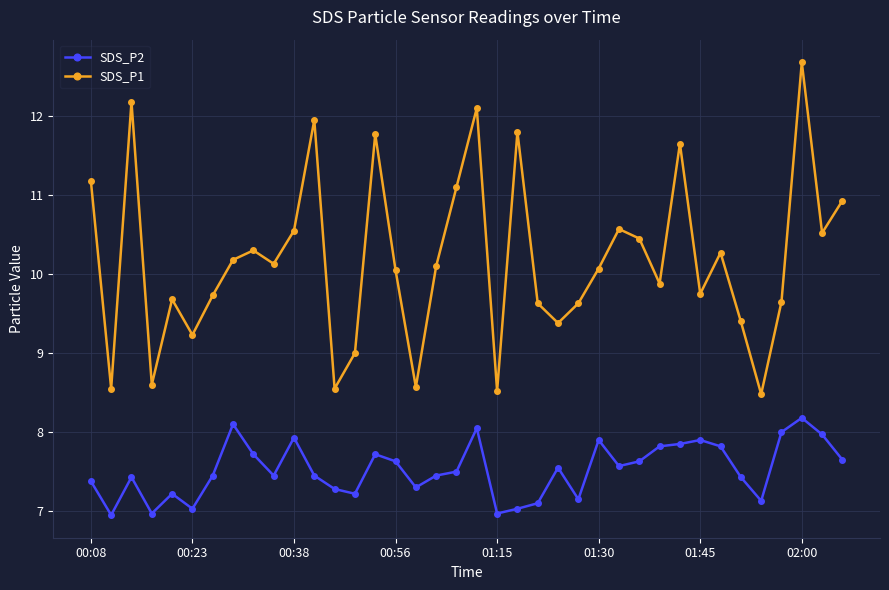

True or false: SDS_P2 has more than 0 points higher than both neighbors.

True